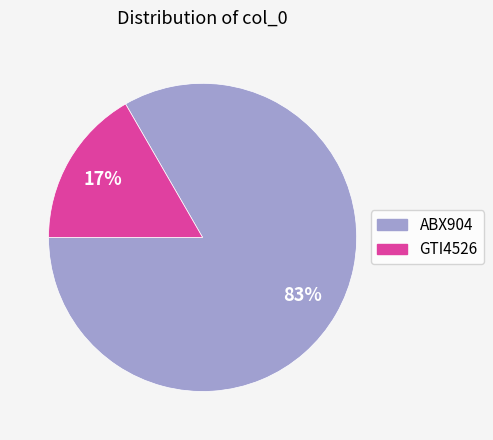

Is it true that GTI4526 is 17% of the pie?

True